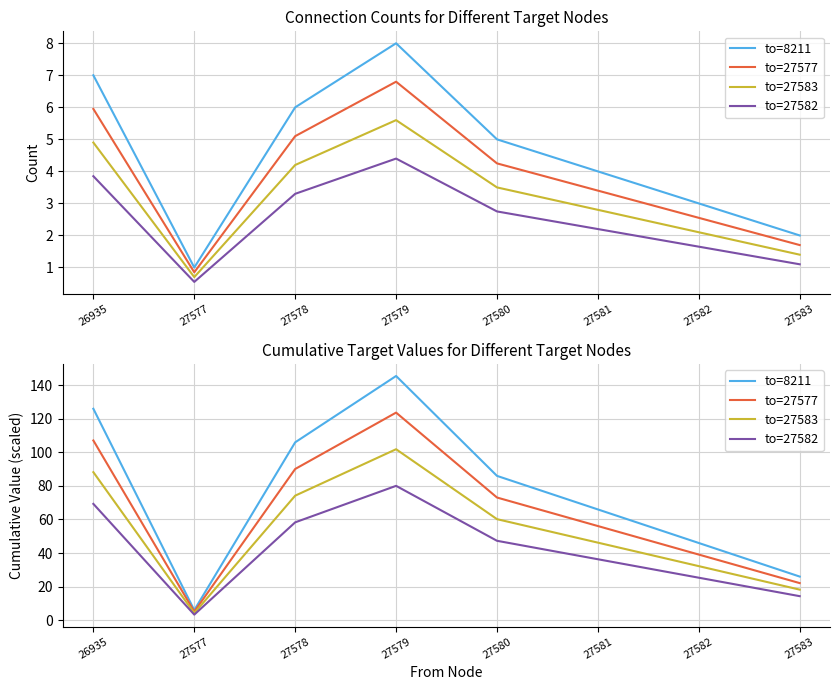

What is the total value across all series at 27581?

204.5